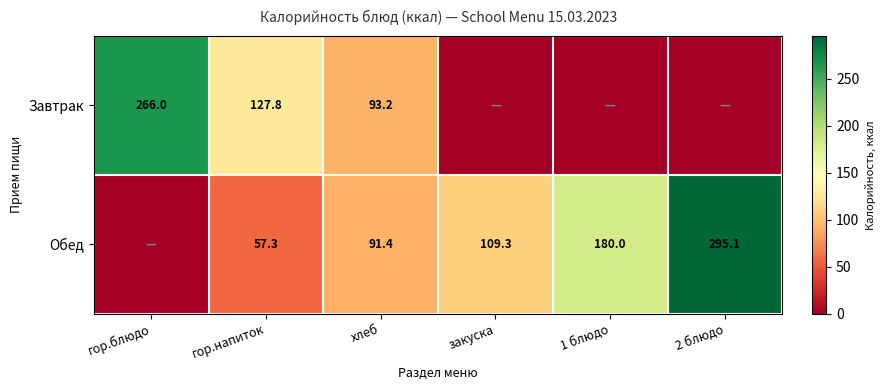

Count the number of data series in this chart.

2